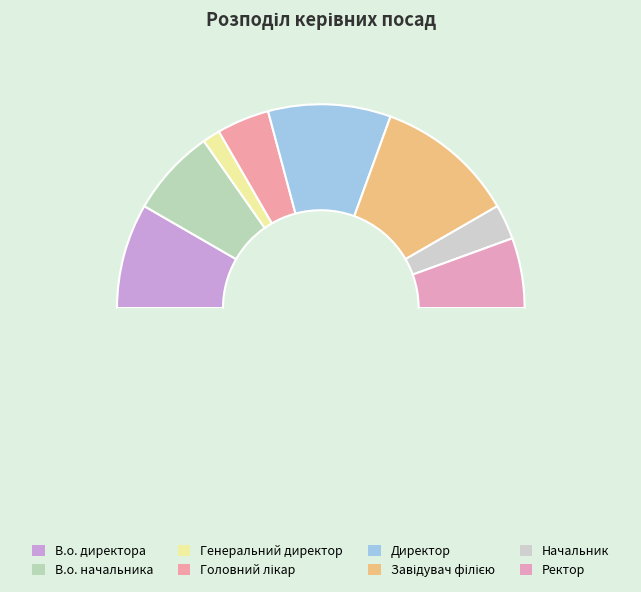

Count the number of slices in the pie.

9